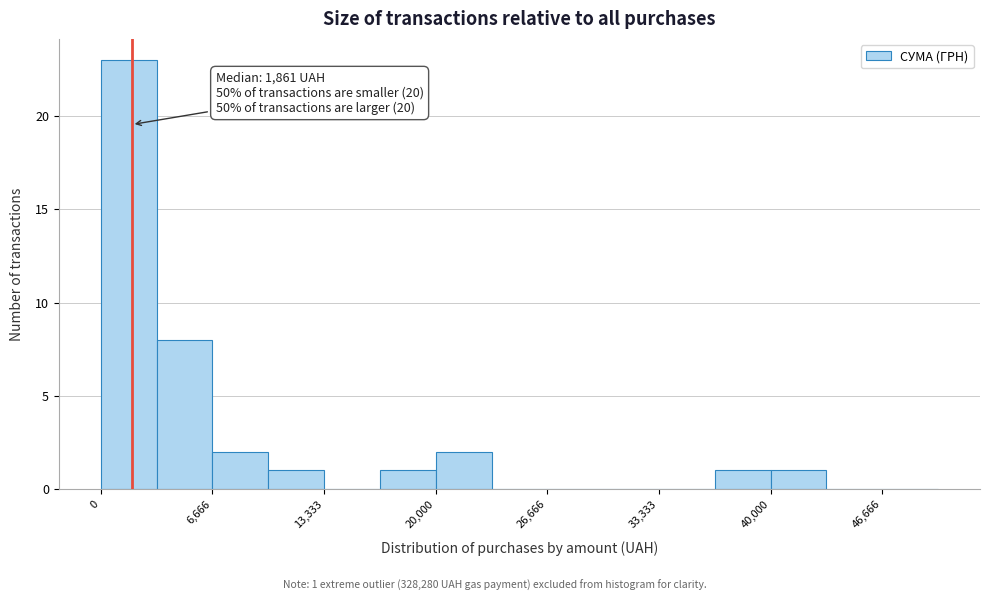

Around what value on the x-axis is the tallest bar? Give the approximate position of its centre, as read against the axis.

2000